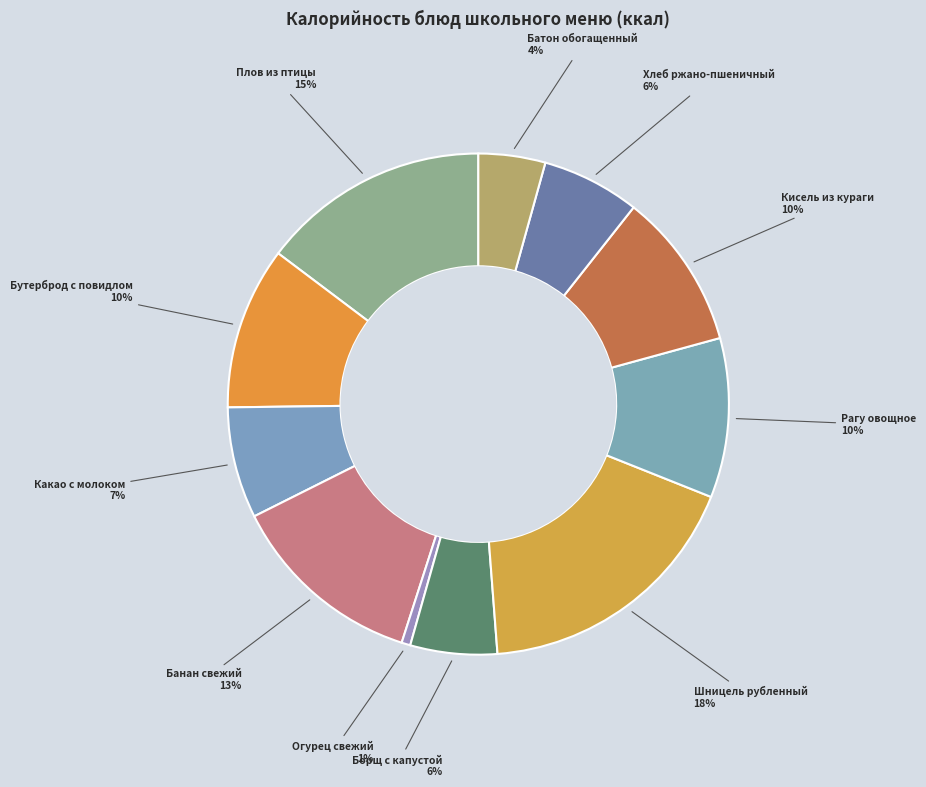

To the nearest percent, what is the difference between the largest and smallest slice percentages?

17%